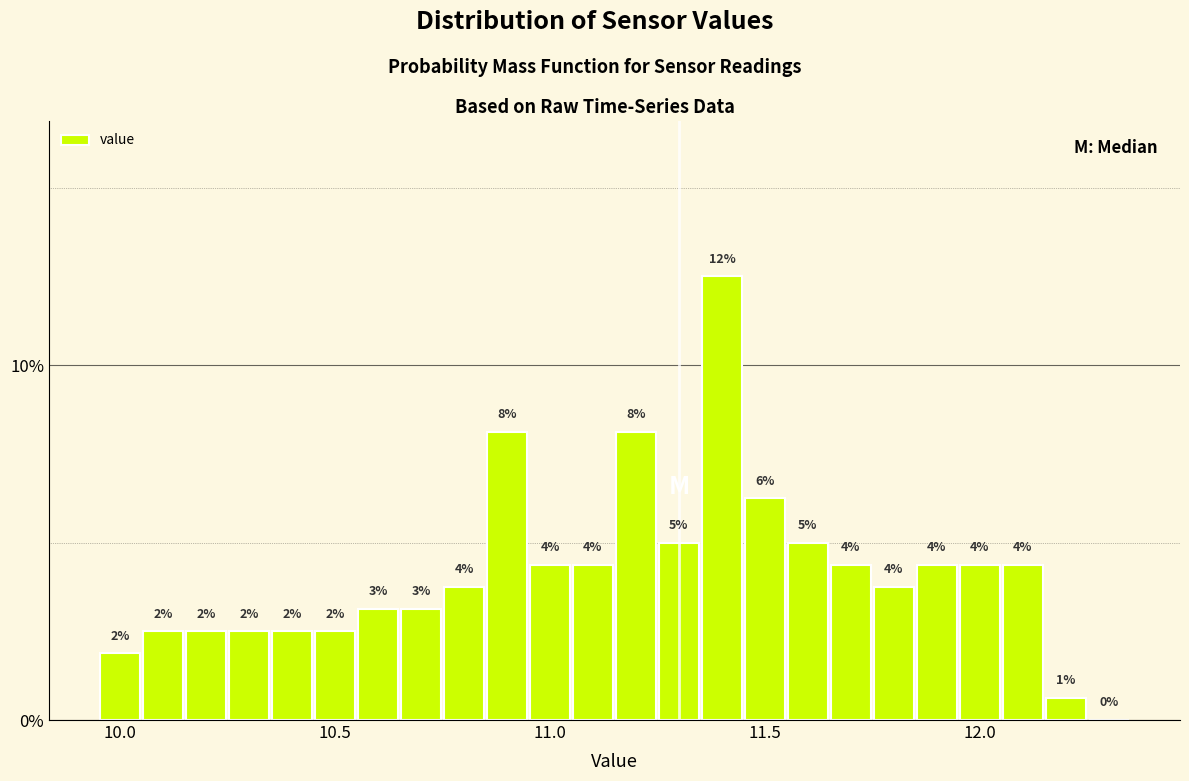

Around what value on the x-axis is the tallest bar? Give the approximate position of its centre, as read against the axis.

11.40